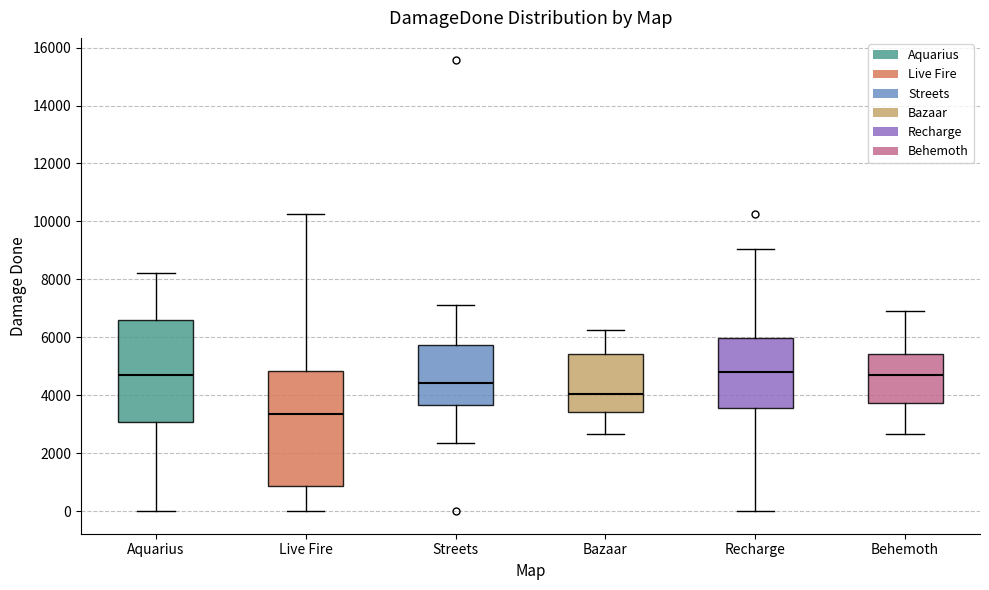

Reading left to right, transcribe this box plot: for each box, give where its median line is, the range the box spans, and where its two whiskers end, as read against the y-axis. The values are not printed on the chart, so give them approximately, as read against the axis.

Aquarius: median 4800, box 3000 to 6600, whiskers 0 to 8200
Live Fire: median 3400, box 800 to 4800, whiskers 0 to 10200
Streets: median 4400, box 3600 to 5800, whiskers 2400 to 7200
Bazaar: median 4000, box 3400 to 5400, whiskers 2600 to 6200
Recharge: median 4800, box 3600 to 6000, whiskers 0 to 9000
Behemoth: median 4800, box 3800 to 5400, whiskers 2600 to 6800